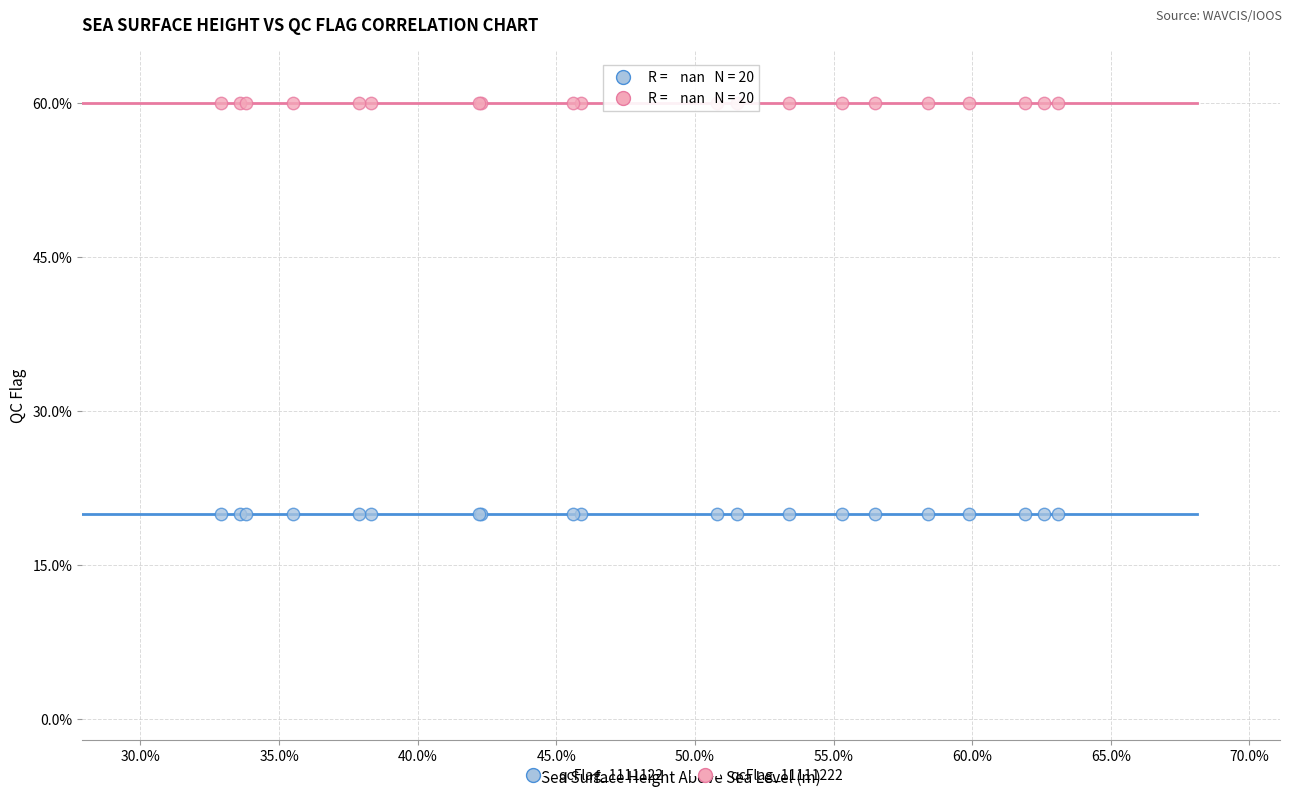

Which series contains the lowest Y value?

qcFlag_1111122